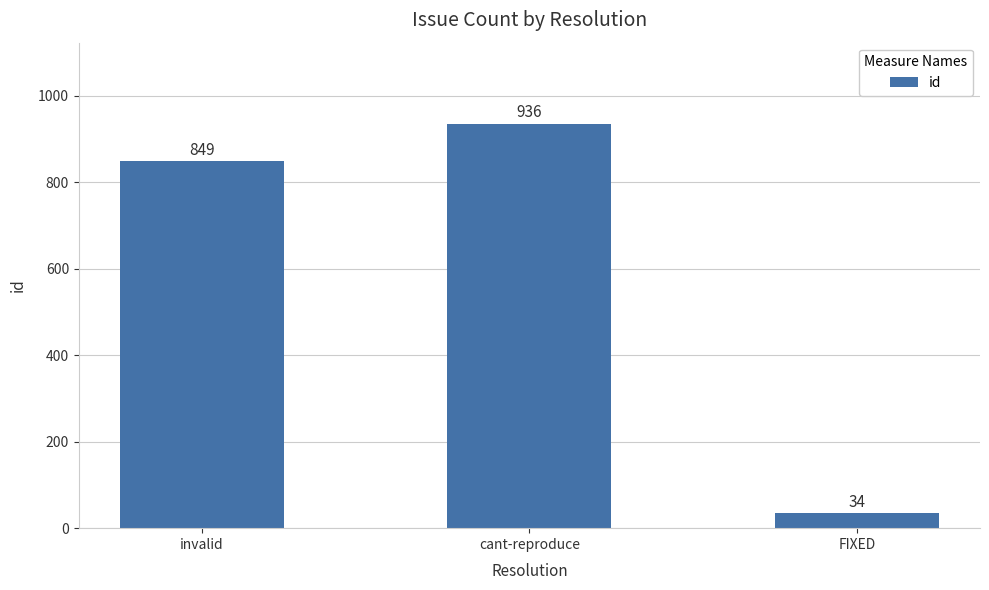

What is the change in value from cant-reproduce to FIXED?

-902